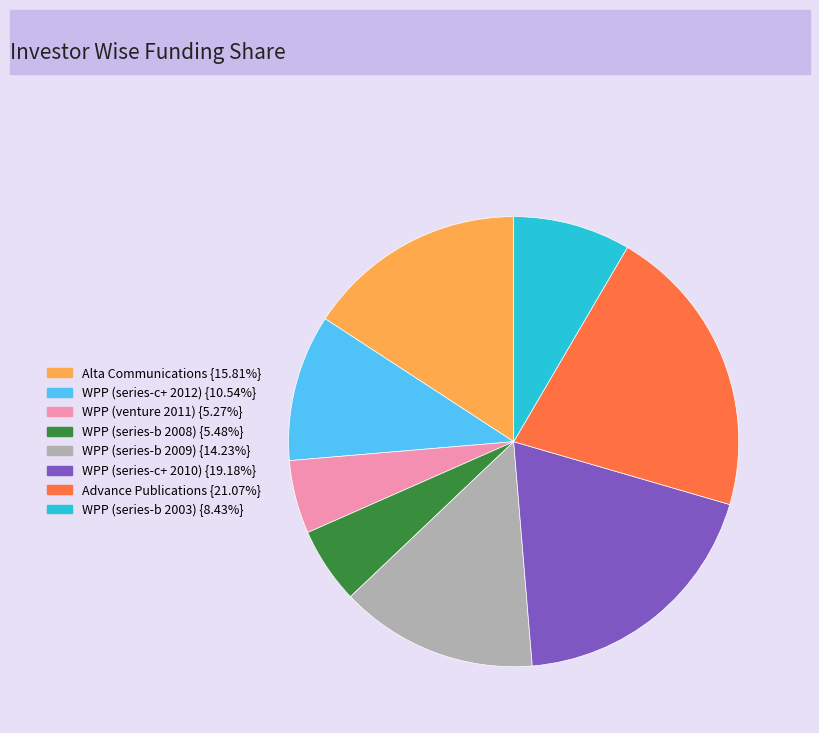

Does WPP (series-b 2003) represent more than half of the total?

No